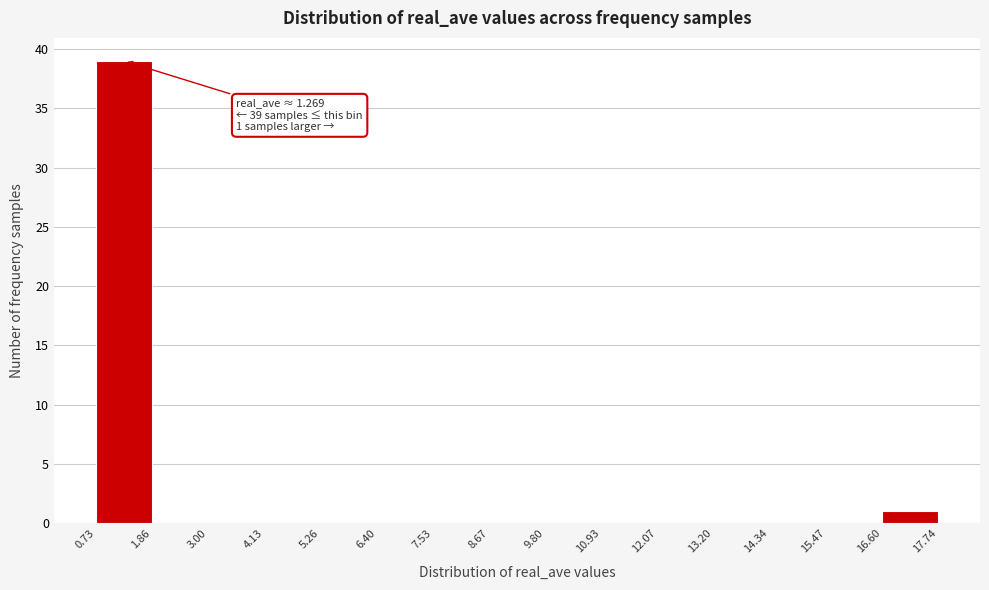

Which range on the x-axis has the tallest bar?

0.73 to 1.86